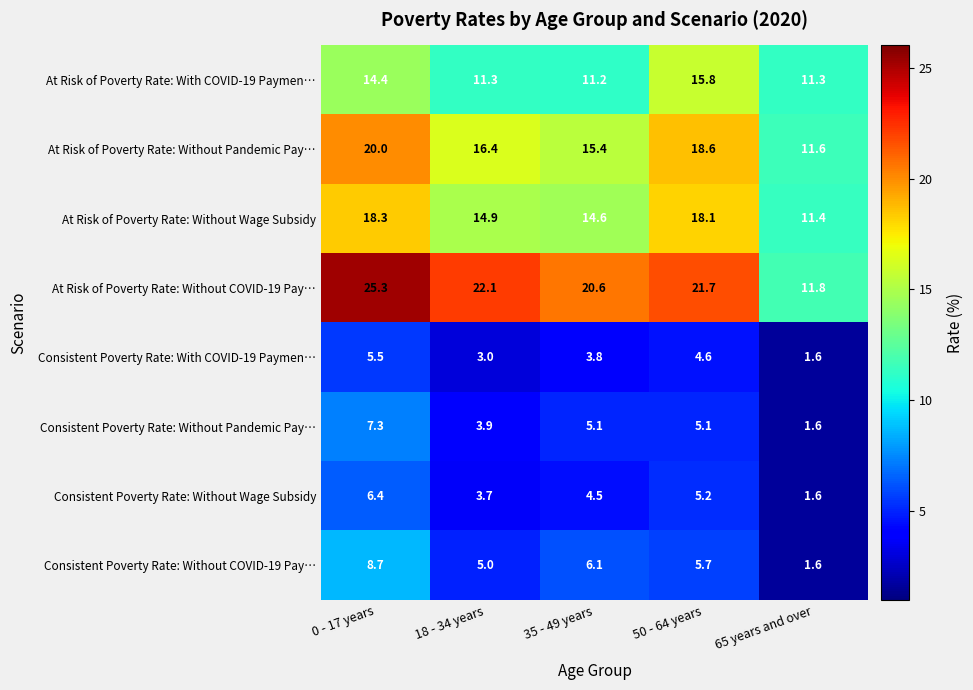

What is the total value across all series at 0 - 17 years?

105.9